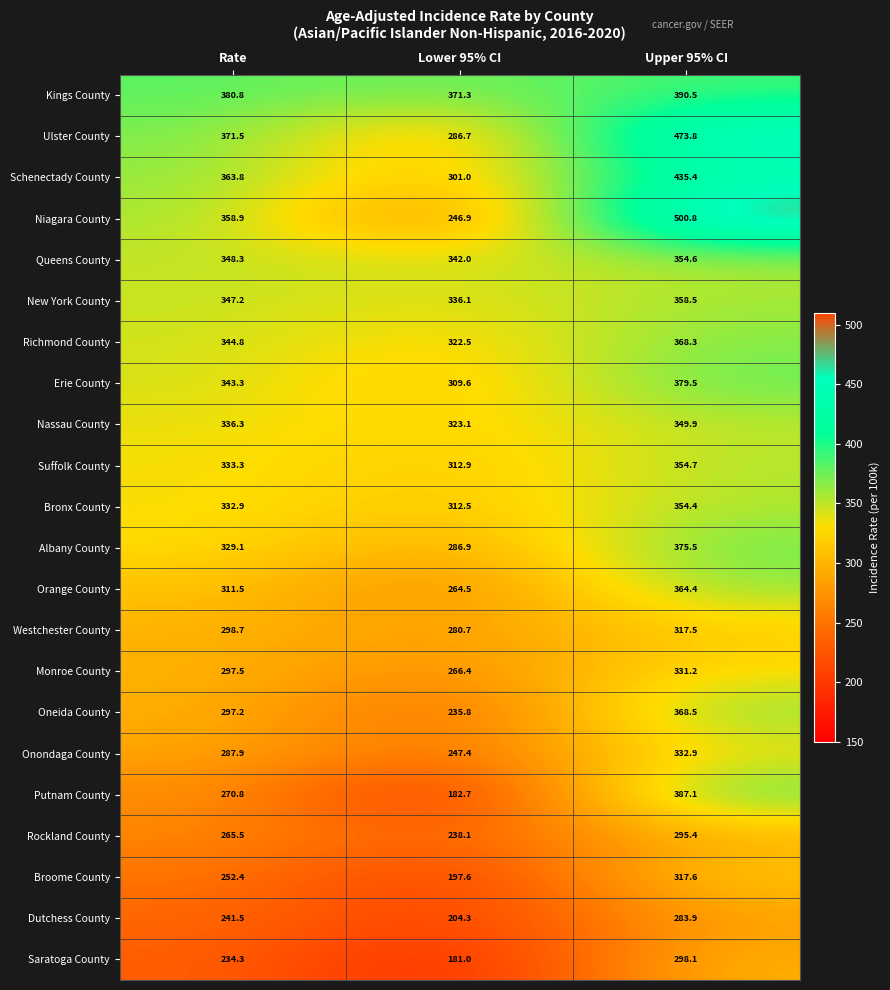

What is the difference between the maximum and minimum values in the Monroe County series?

64.8